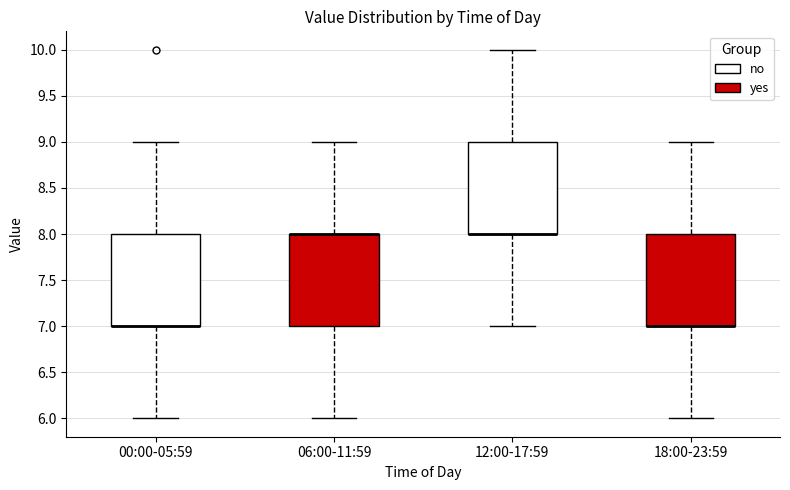

Reading left to right, transcribe this box plot: for each box, give where its median line is, the range the box spans, and where its two whiskers end, as read against the y-axis. The values are not printed on the chart, so give them approximately, as read against the axis.

00:00-05:59: median 7 (drawn on the box's lower edge), box 7 to 8, whiskers 6 to 9
06:00-11:59: median 8 (drawn on the box's upper edge), box 7 to 8, whiskers 6 to 9
12:00-17:59: median 8 (drawn on the box's lower edge), box 8 to 9, whiskers 7 to 10
18:00-23:59: median 7 (drawn on the box's lower edge), box 7 to 8, whiskers 6 to 9